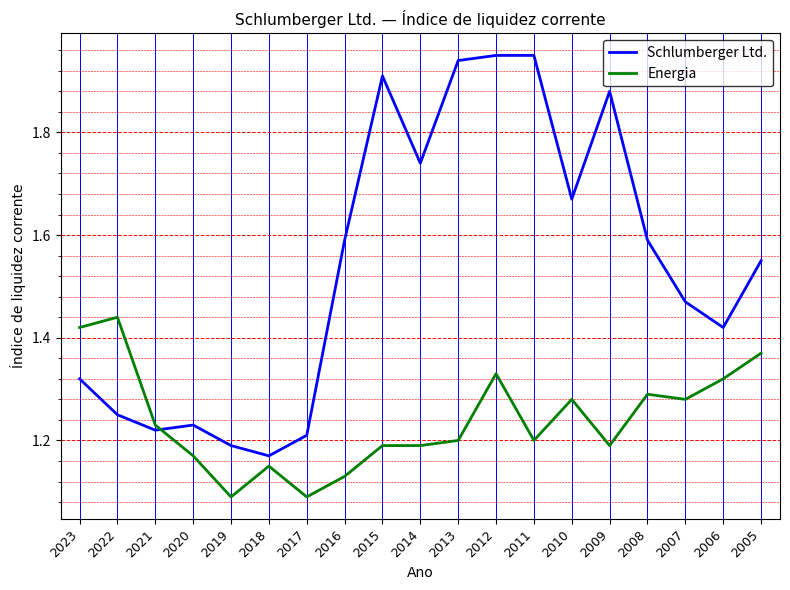

Is the value of Energia at 2009 greater than the value of Schlumberger Ltd. at 2010?

No